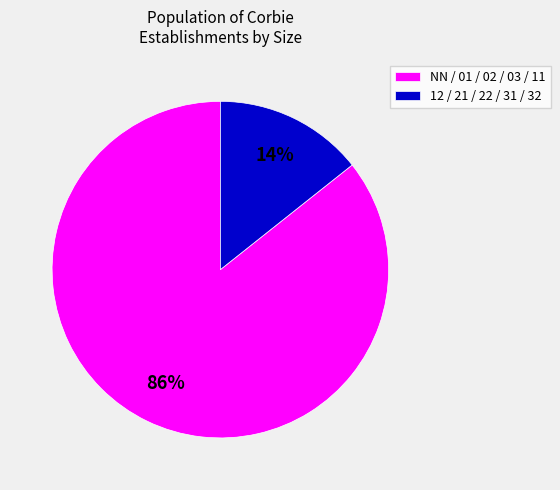

Is there any slice that represents more than half of the pie?

Yes